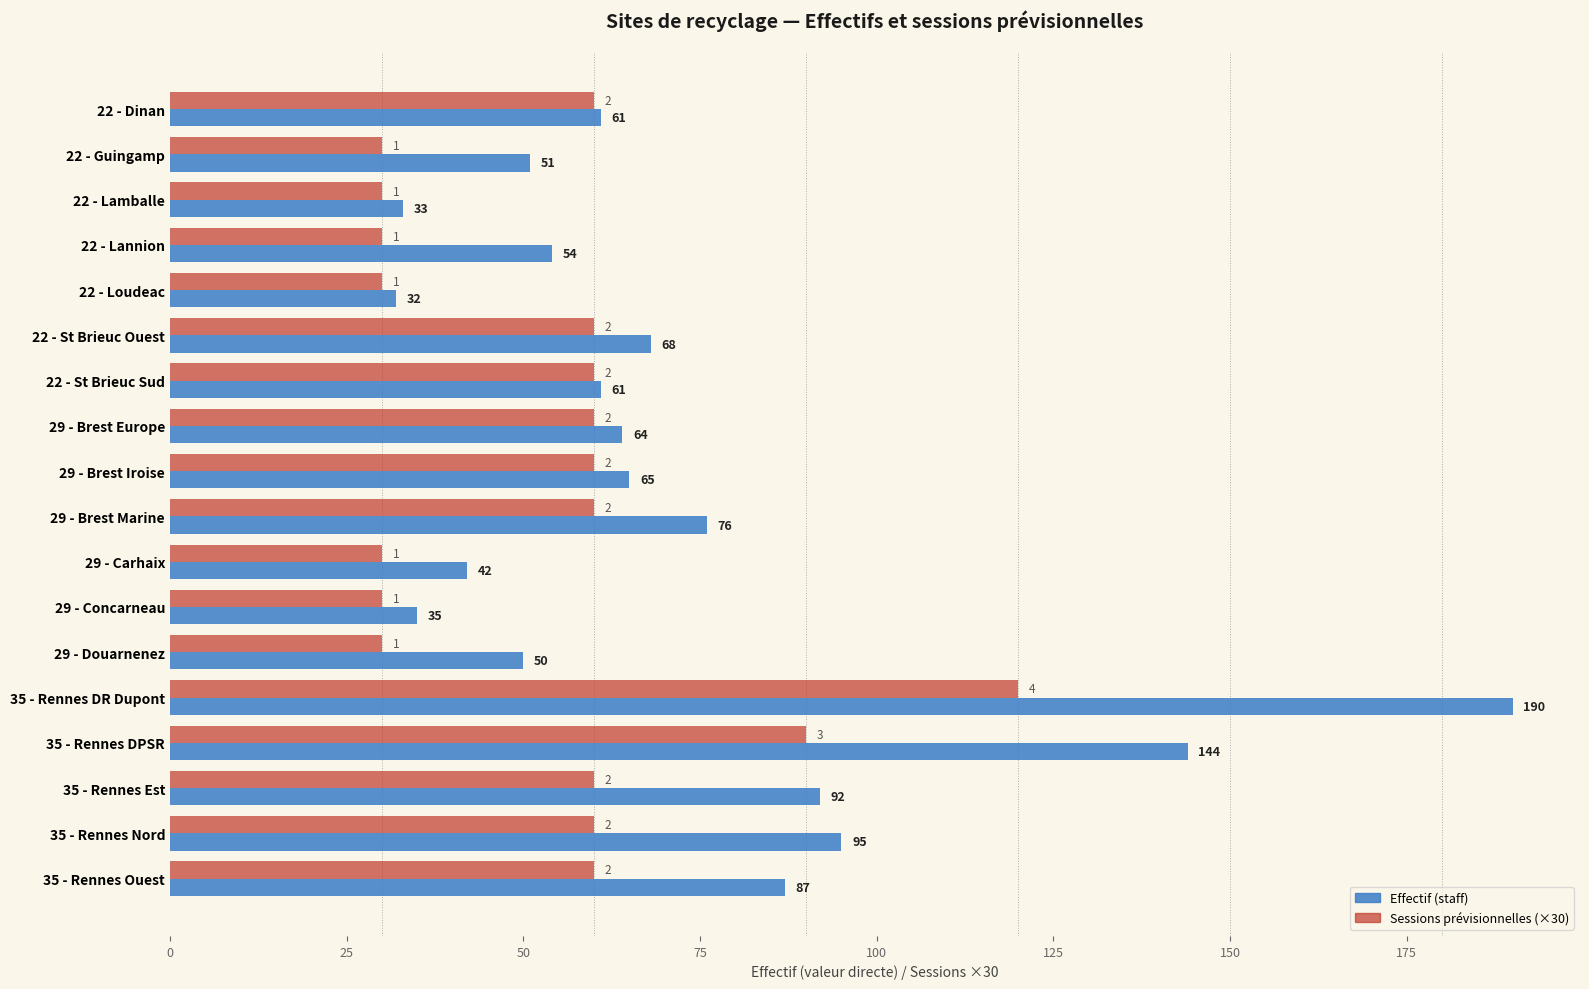

Which series changed the most between 22 - St Brieuc Sud and 35 - Rennes Est?

Effectif (staff)